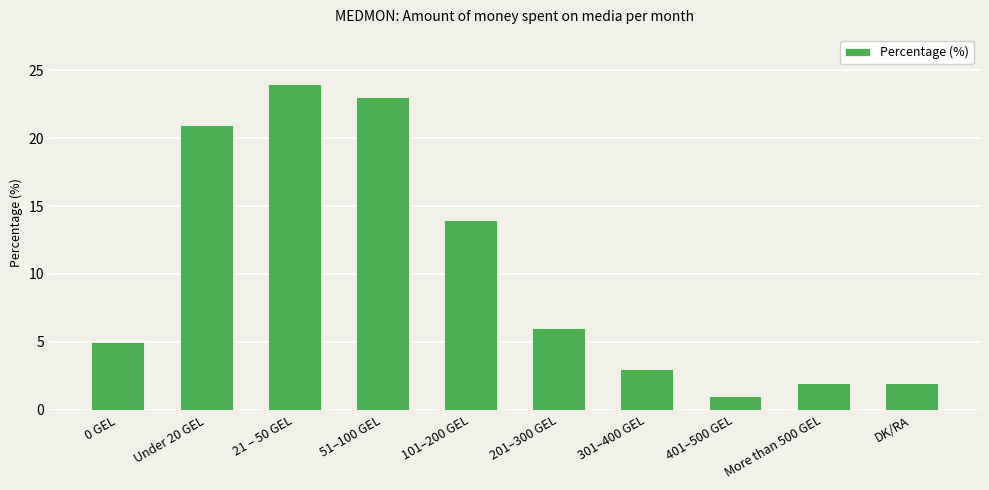

Is it true that the value at 201–300 GEL is 2?

False